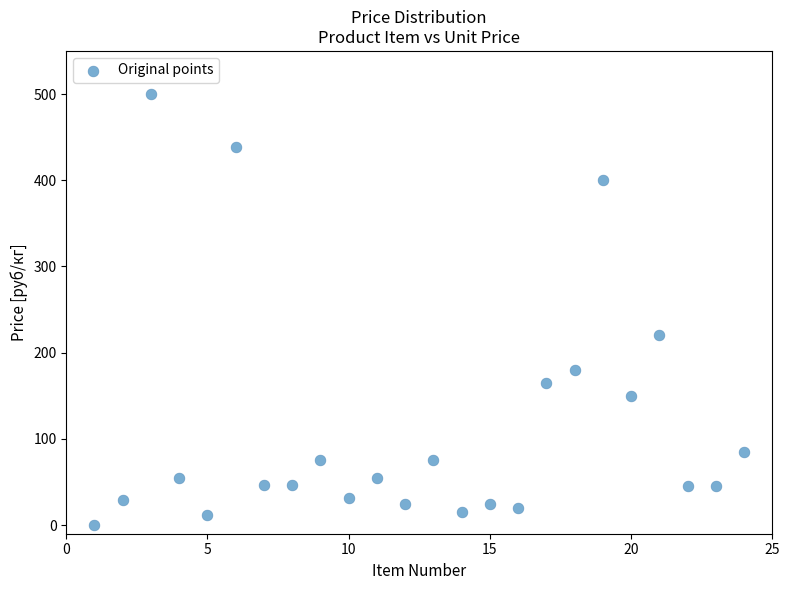

What is the range of Y values (max minus min)?

500.0